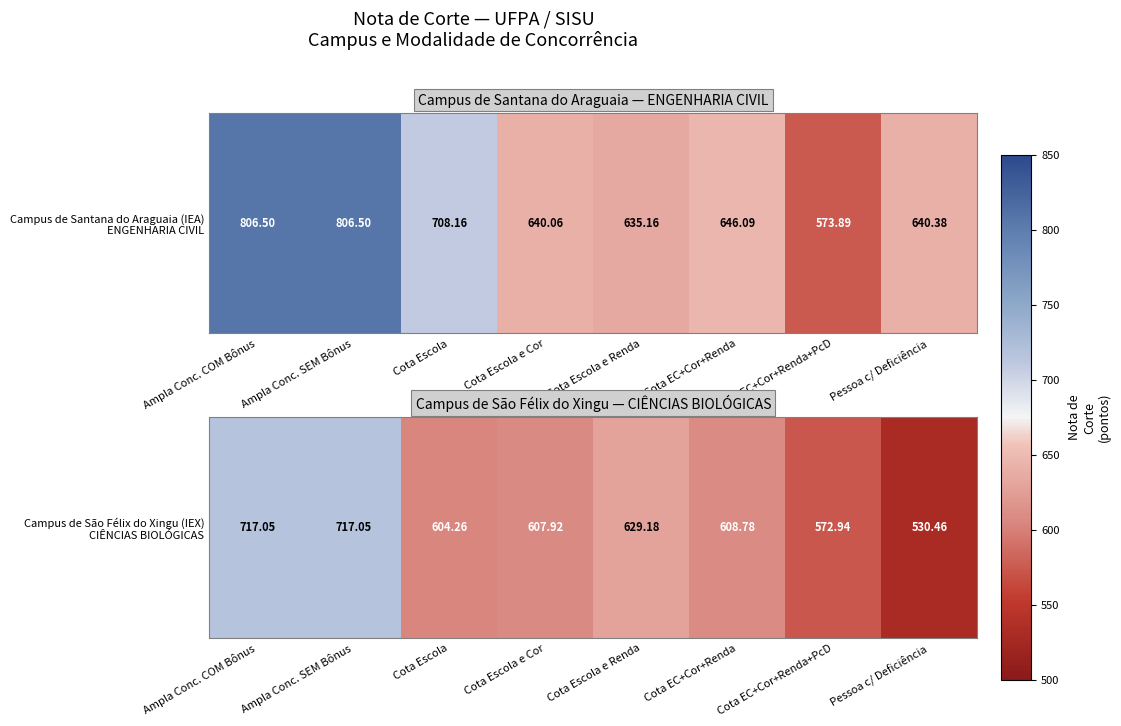

Which label corresponds to the smallest value in the chart?

Pessoa c/ Deficiência